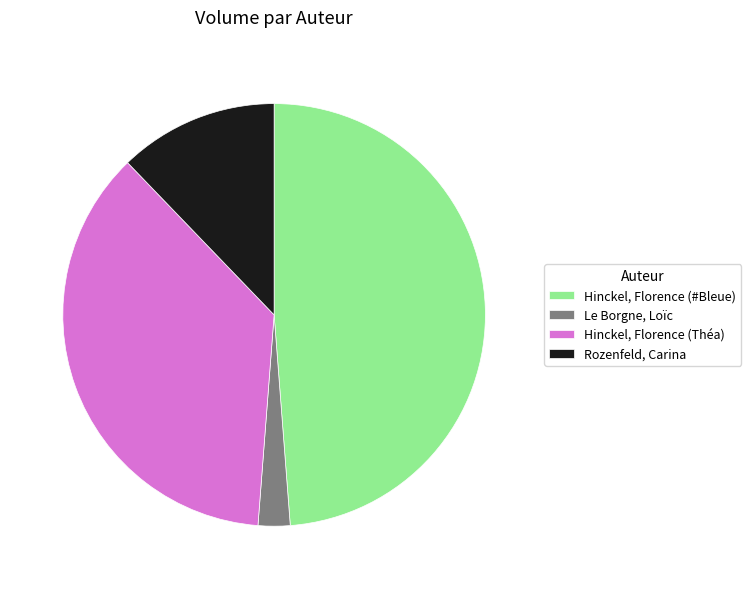

Combined, do Rozenfeld, Carina and Hinckel, Florence (#Bleue) account for over 50%?

Yes